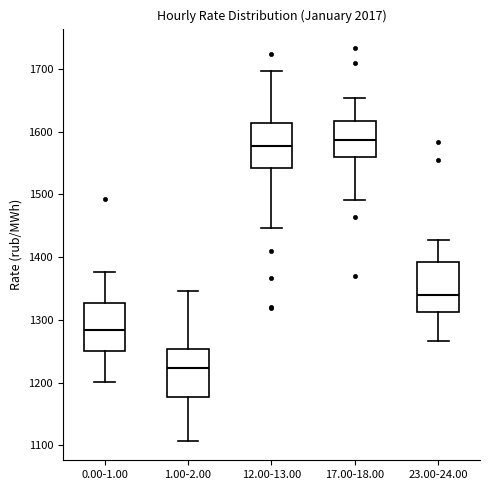

Reading left to right, read every box against the y-axis: the position of its median line, the range the box covers, and the ends of its whiskers. The values are not printed on the chart, so give them approximately, as read against the axis.

0.00-1.00: median 1280, box 1250 to 1330, whiskers 1200 to 1380
1.00-2.00: median 1220, box 1180 to 1250, whiskers 1110 to 1350
12.00-13.00: median 1580, box 1540 to 1610, whiskers 1450 to 1700
17.00-18.00: median 1590, box 1560 to 1620, whiskers 1490 to 1650
23.00-24.00: median 1340, box 1310 to 1390, whiskers 1270 to 1430